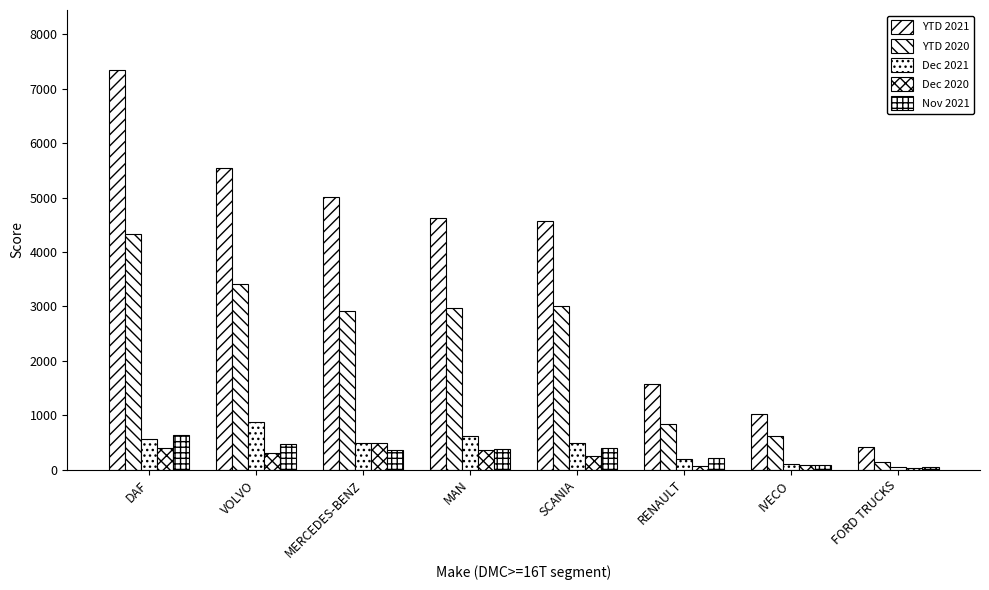

At which label does YTD 2020 reach its minimum?

FORD TRUCKS